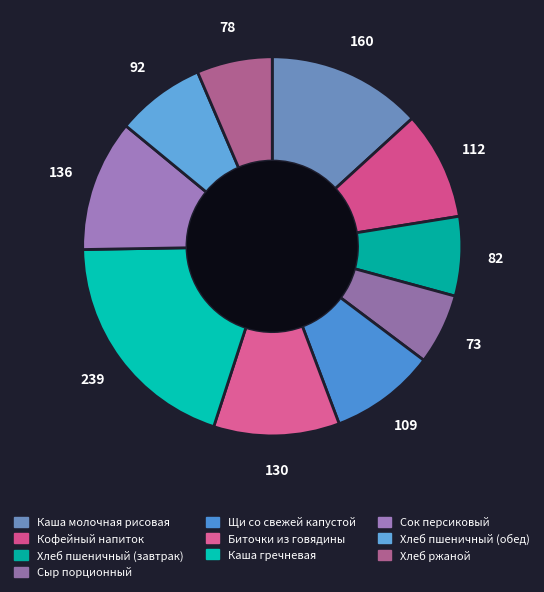

What percentage do Хлеб пшеничный (завтрак) and Хлеб ржаной together represent?

13.2%